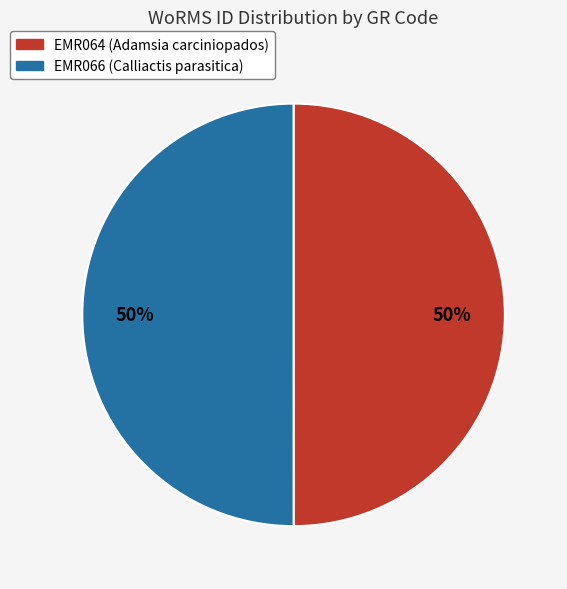

What percentage is the EMR066 (Calliactis parasitica) slice, to the nearest percent?

50%